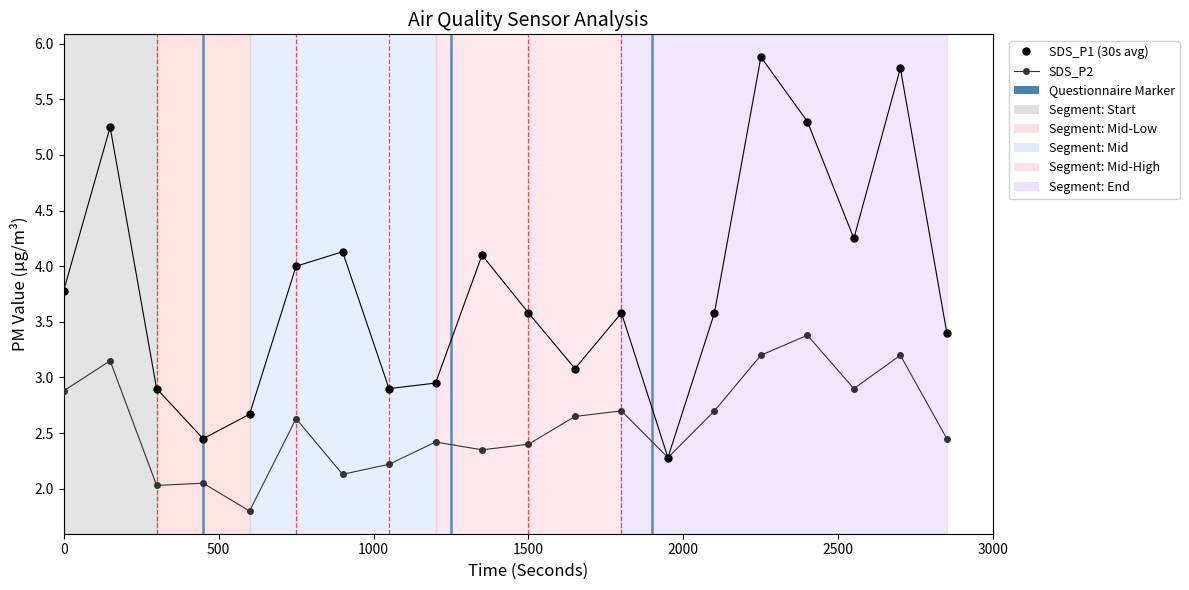

In SDS_P1 (30s avg), how many points are higher than both neighbors (excluding endpoints)?

6